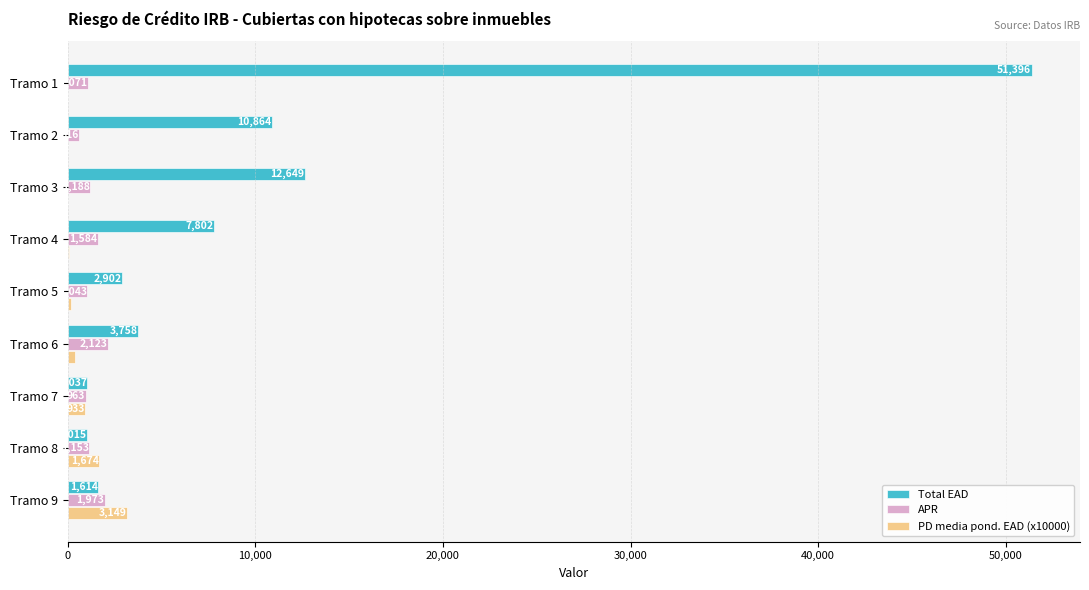

Is the value of Total EAD at Tramo 9 greater than the value of PD media pond. EAD (x10000) at Tramo 3?

Yes